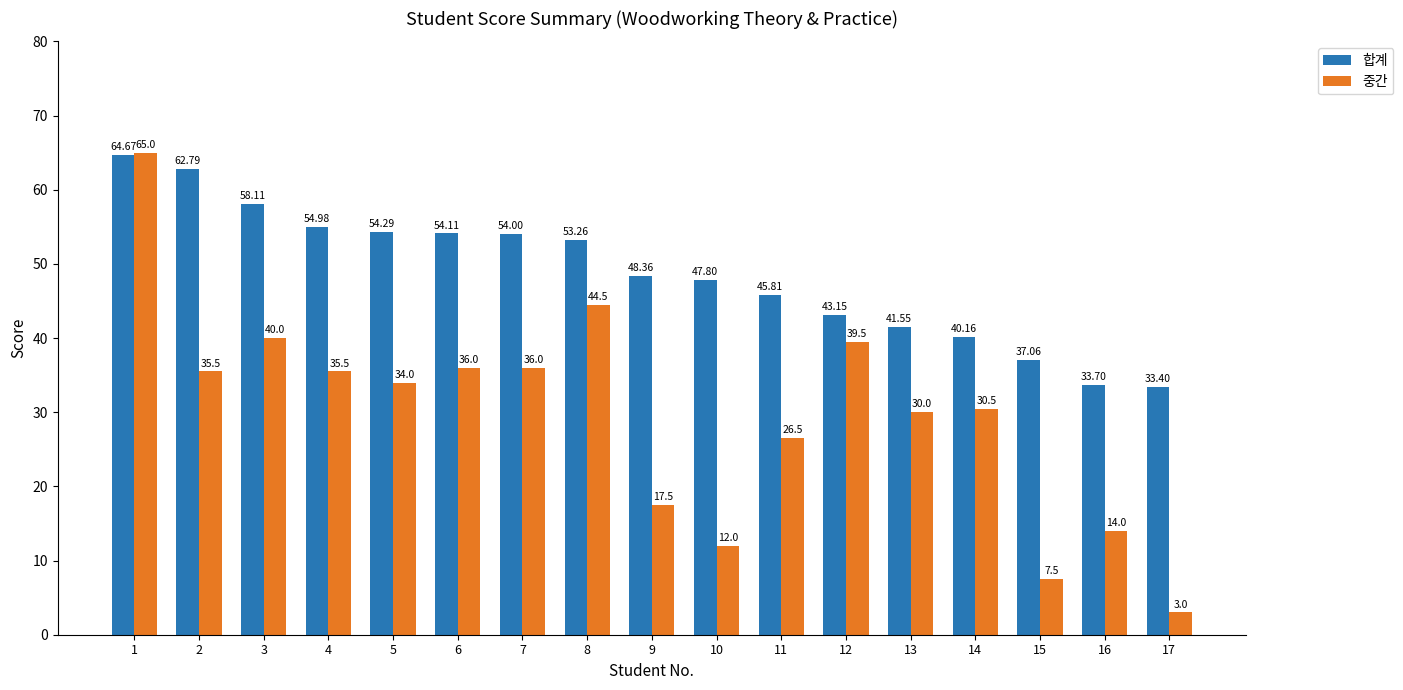

Rank the series by their average value, from lowest to highest.

중간, 합계